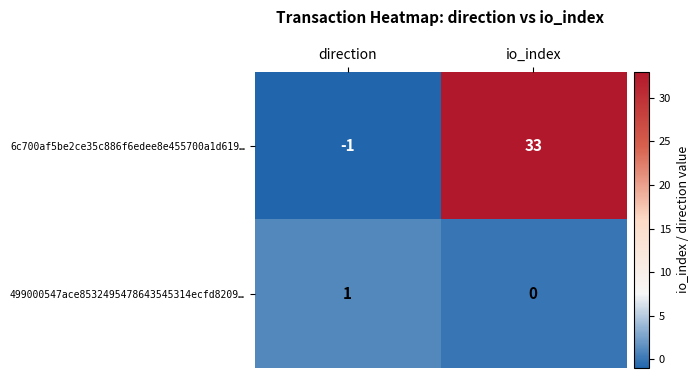

Which series changed the most between direction and io_index?

6c700af5be2ce35c886f6edee8e455700a1d619…